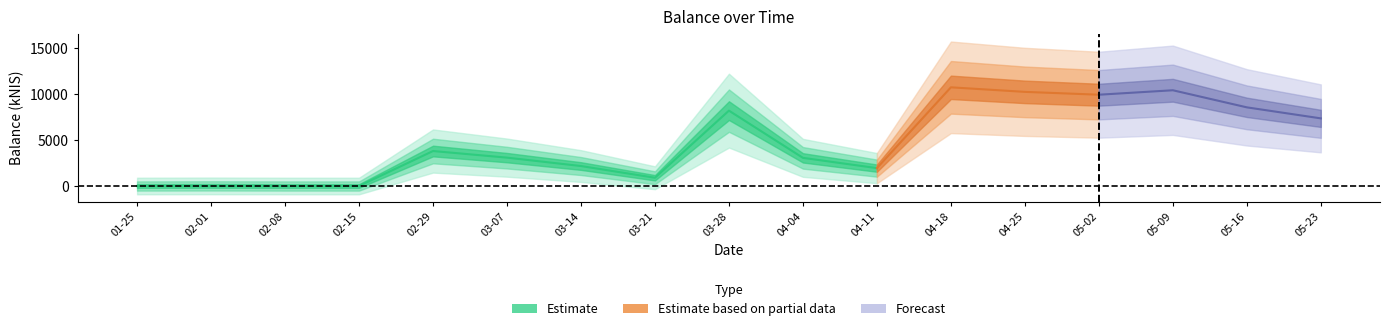

What is the sum of all values?

80348.8